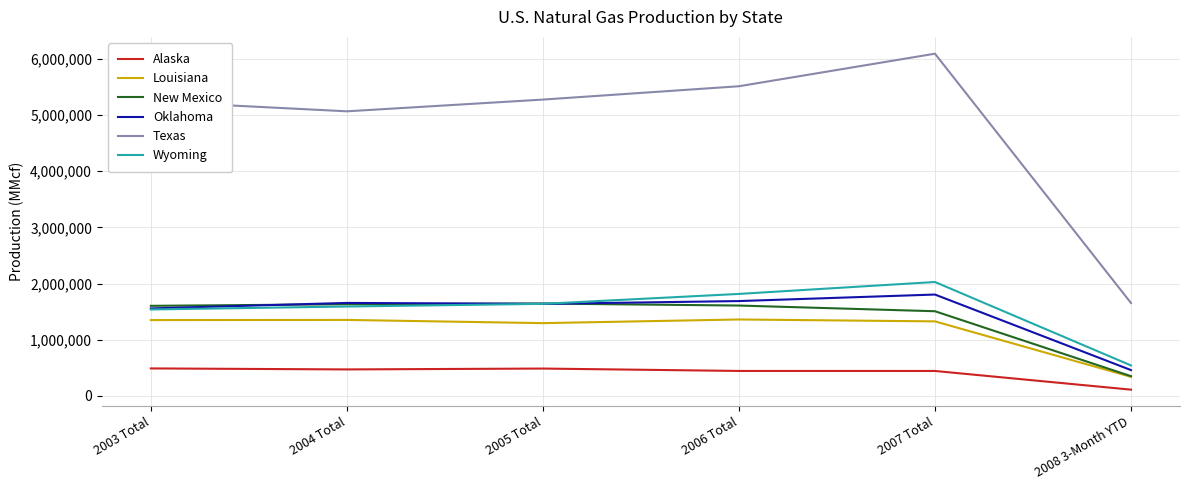

Read the Texas value at 2006 Total, to the nearest 100.

5513700